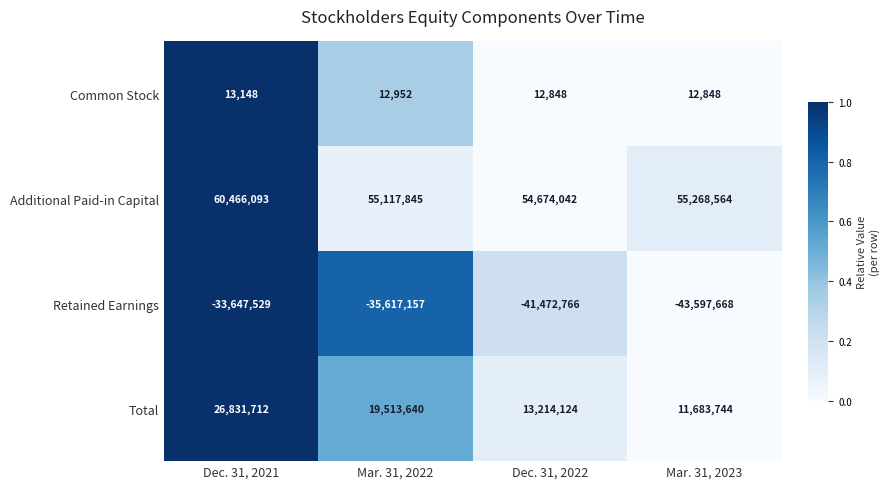

At how many categories does at least one series exceed 0?

4